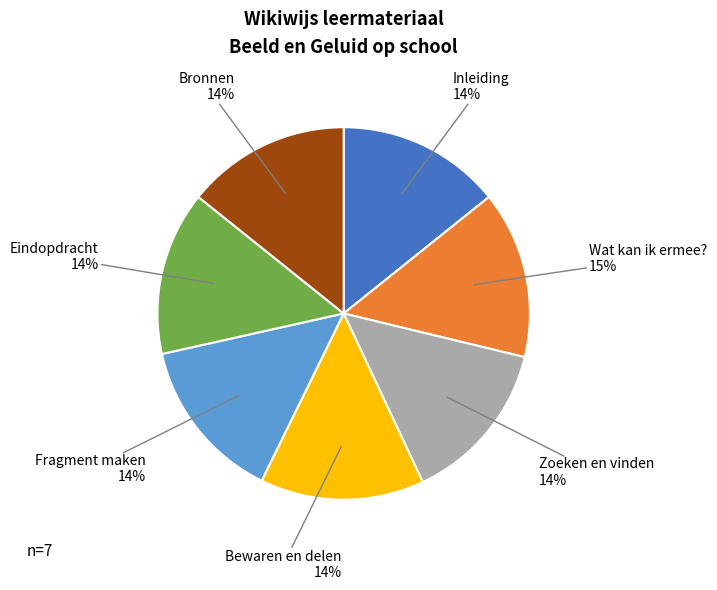

To the nearest percent, what is the average slice percentage?

14%